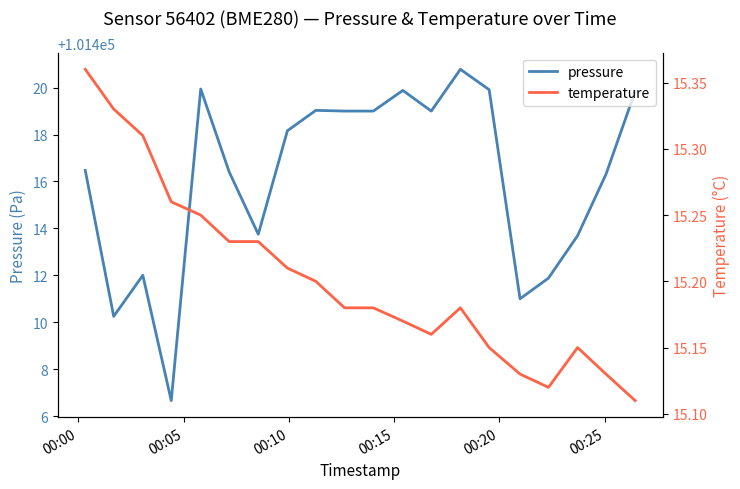

Is the value of temperature at 00:25 greater than the value of pressure at 18?

No